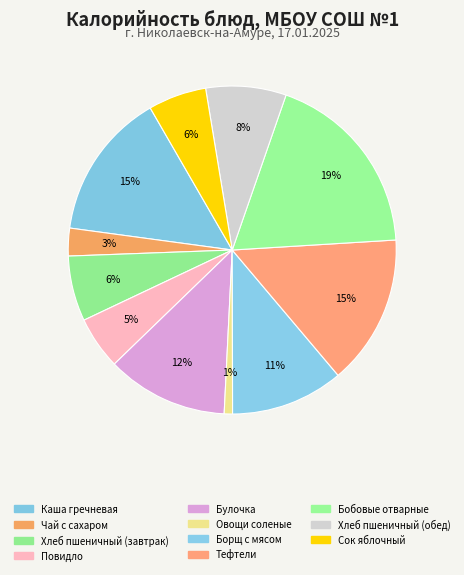

To the nearest percent, what is the average slice percentage?

9%